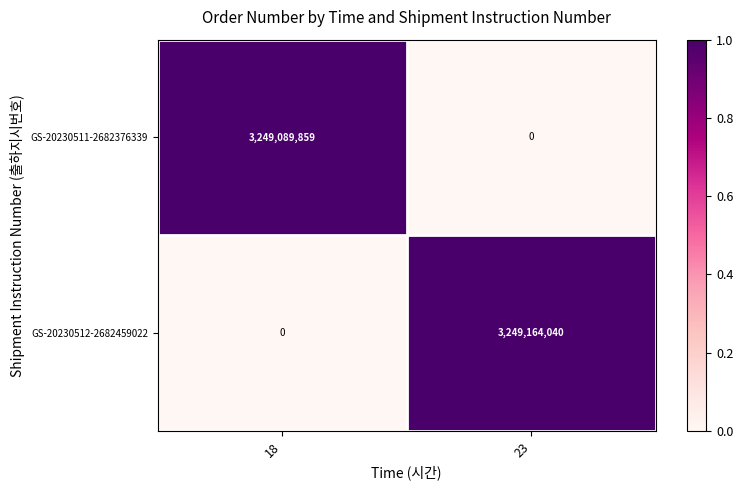

What is the difference between the highest and lowest values at 18?

3249089859